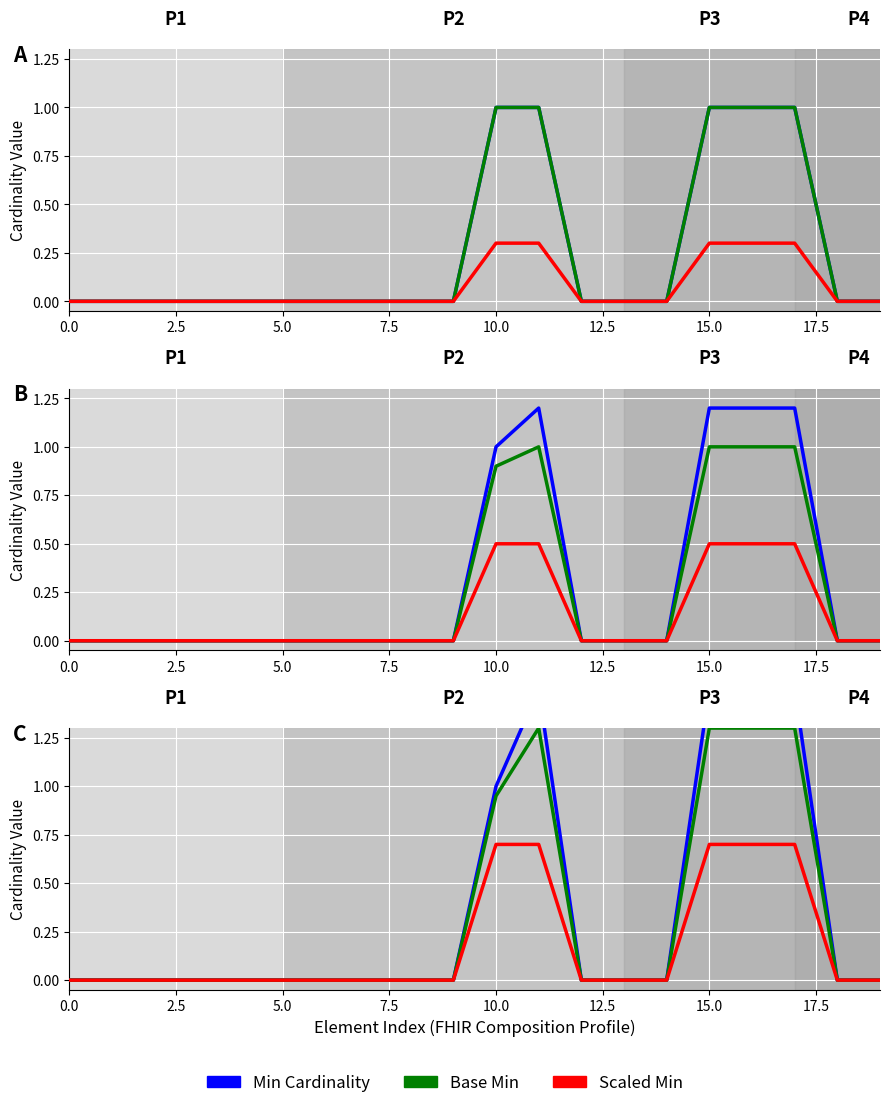

How many values in the Scaled Min series exceed 0?

5